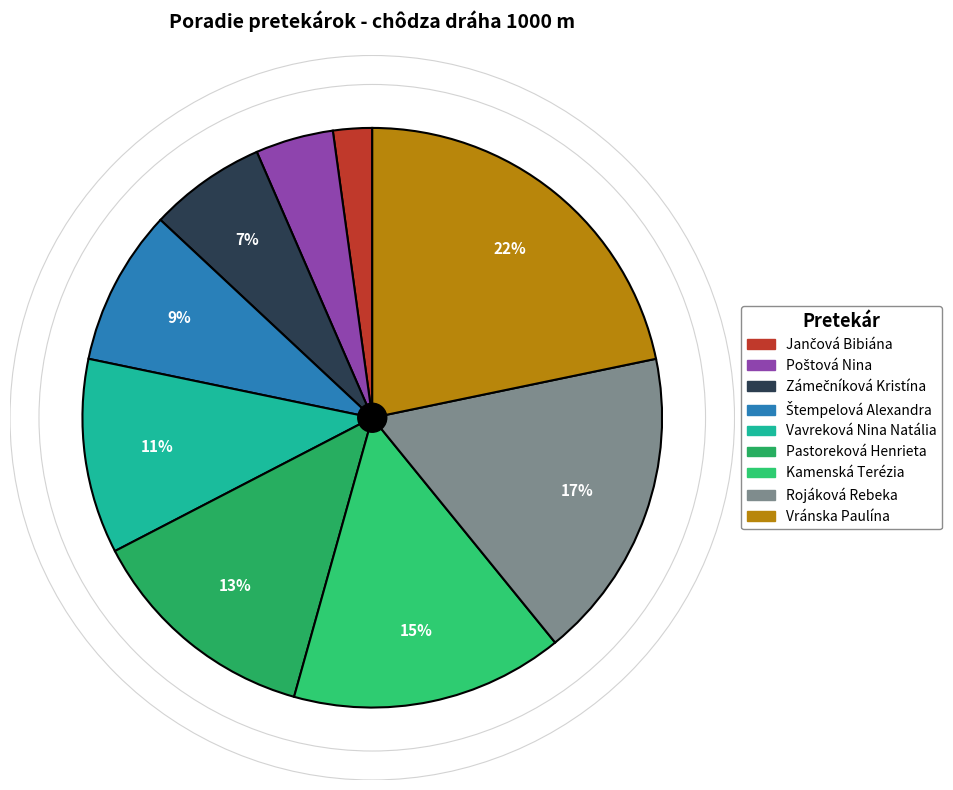

Which category has the biggest portion of the pie?

Vránska Paulína